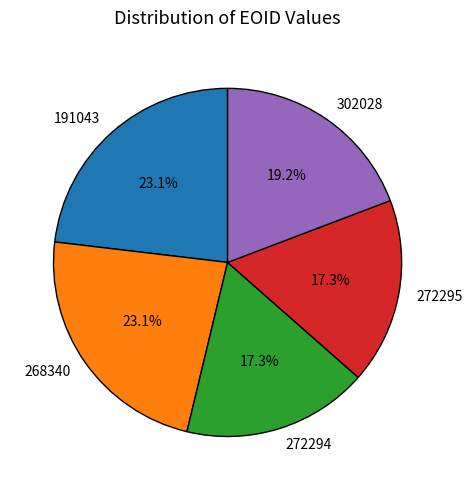

Does any single category account for the majority?

No